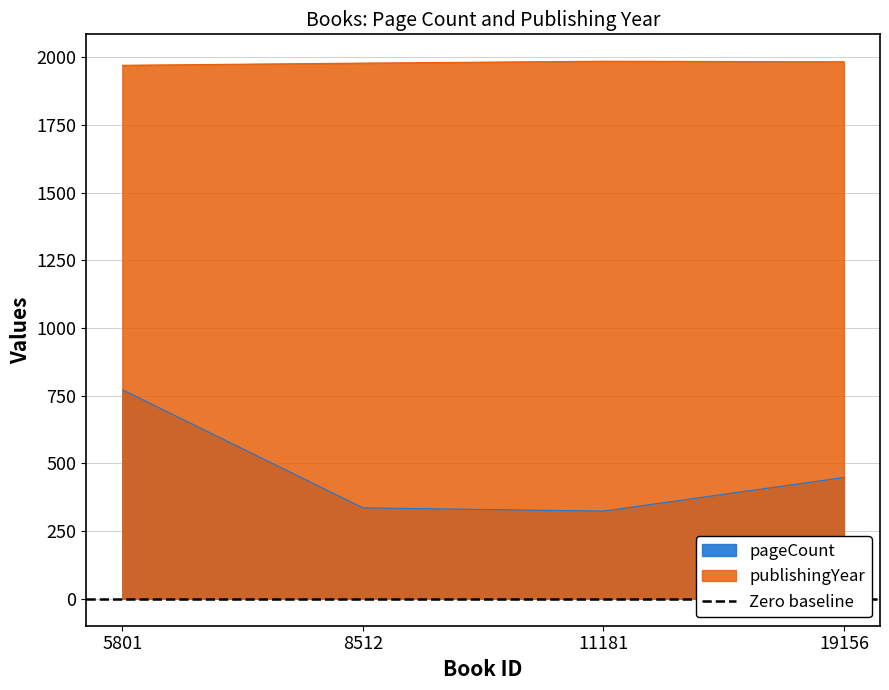

Is the value of pageCount at 11181 greater than the value of publishingYear at 5801?

No